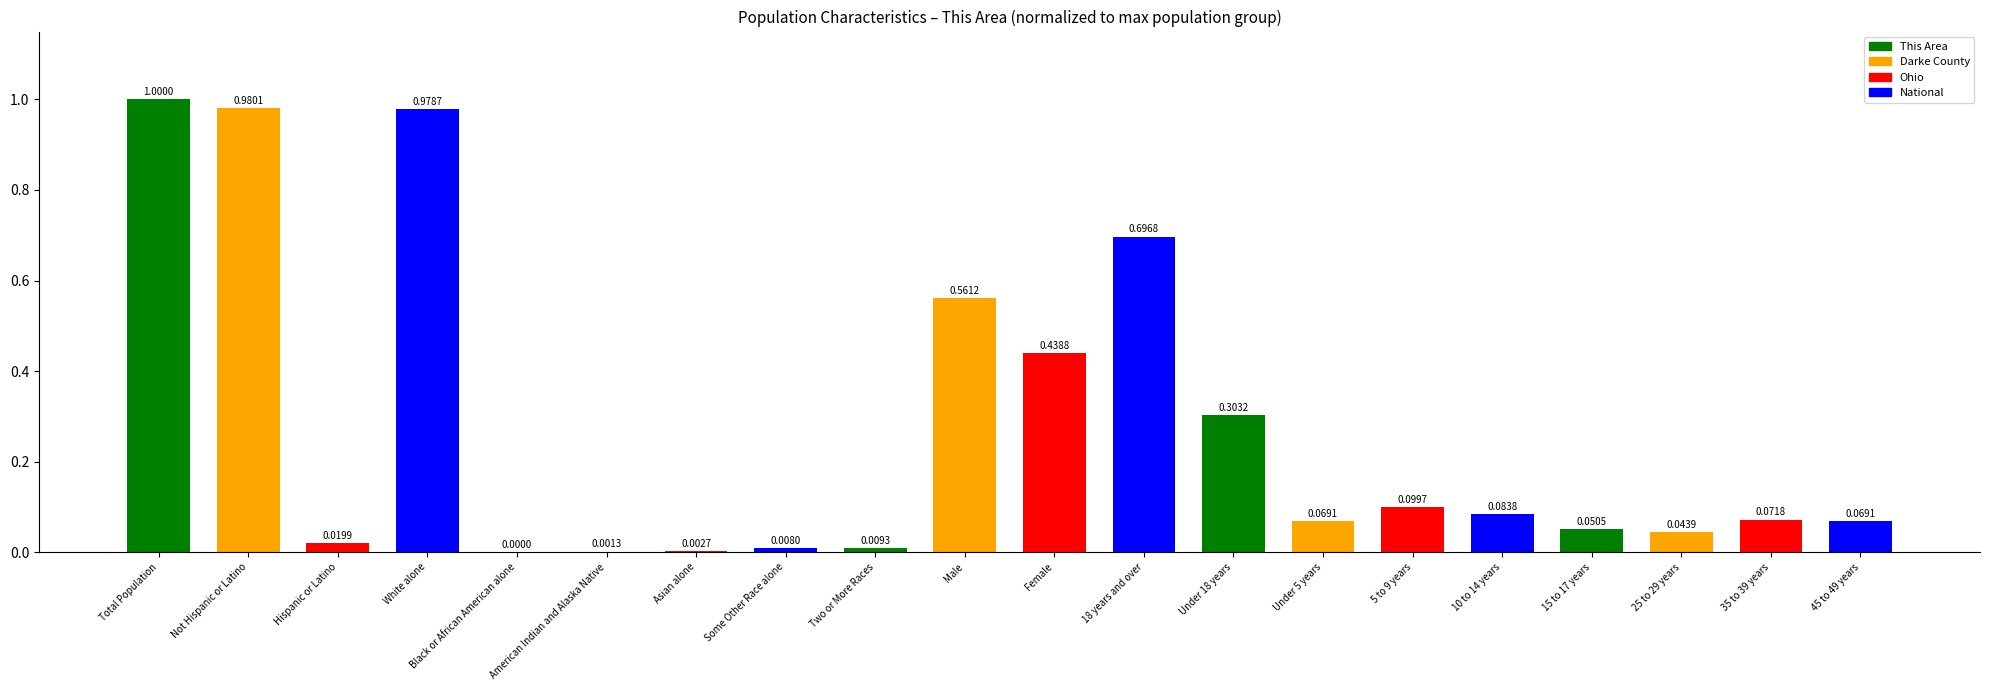

What is the sum of all values?

5.5